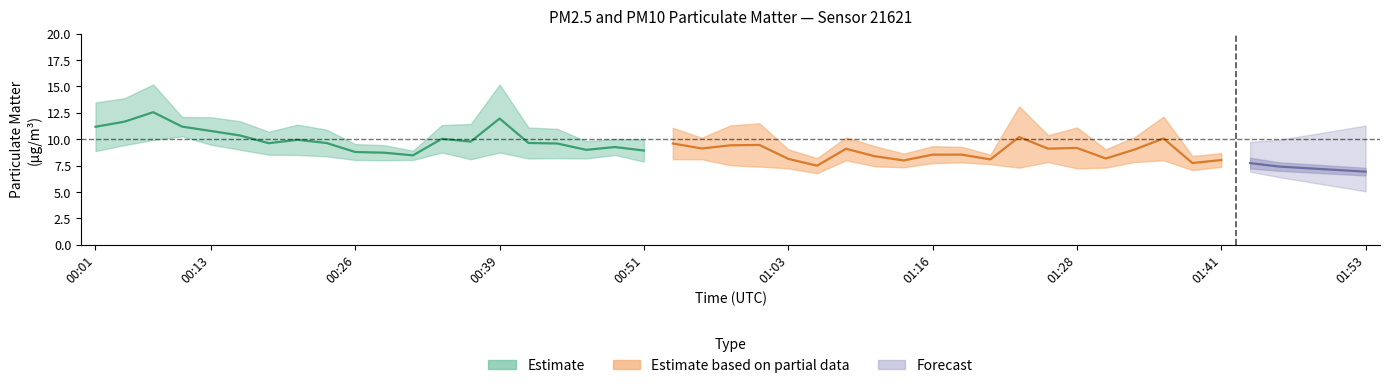

How many values in the P1 series exceed 11?

11